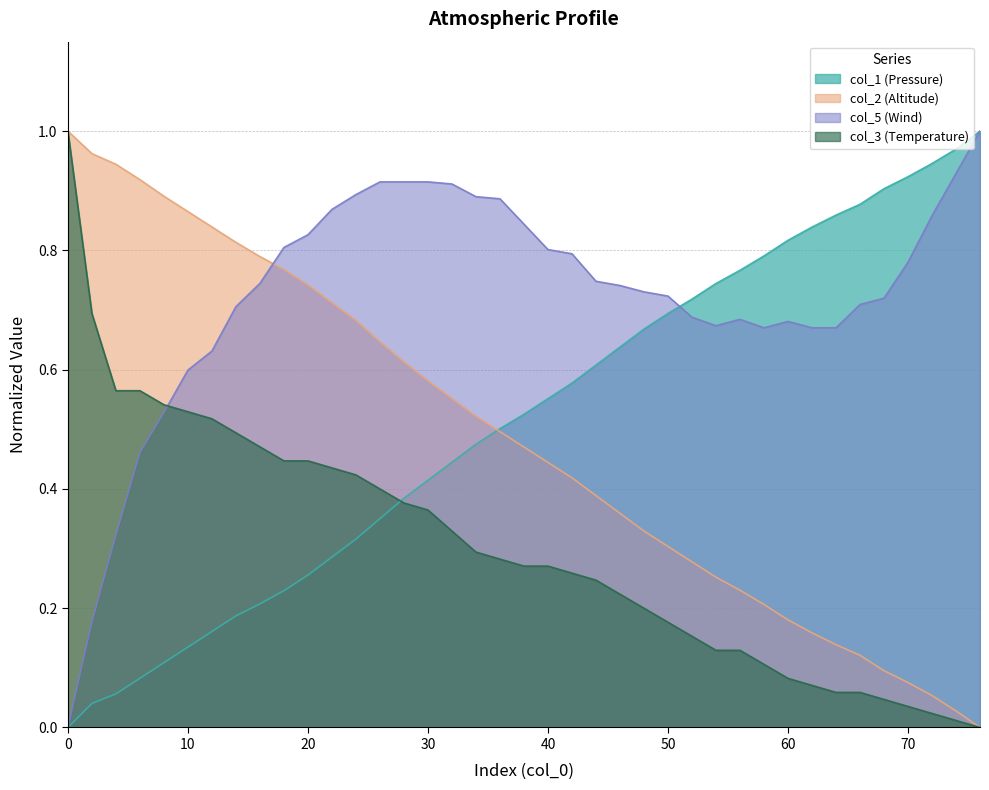

How many times do col_2 (Altitude) and col_1 (Pressure) cross each other?

1